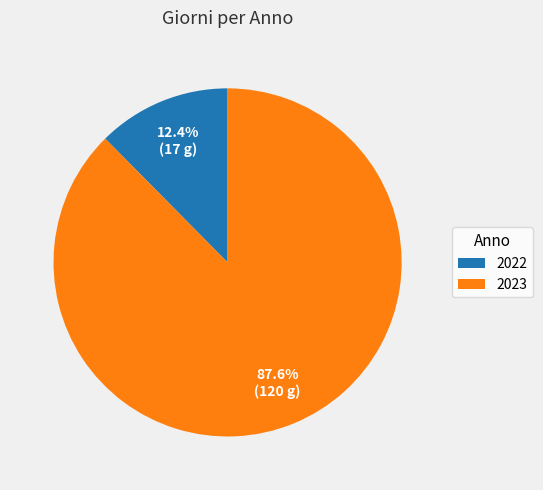

Which slice represents more than half of the pie?

2023